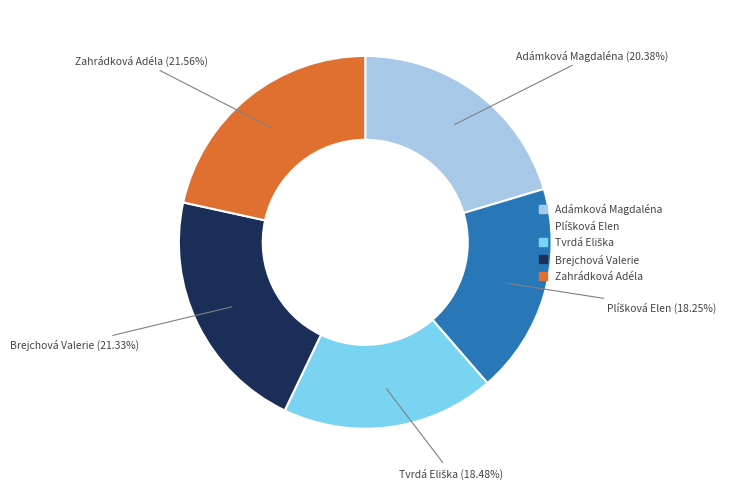

What is the ratio of the value at Adámková Magdaléna to the value at Zahrádková Adéla?

0.9